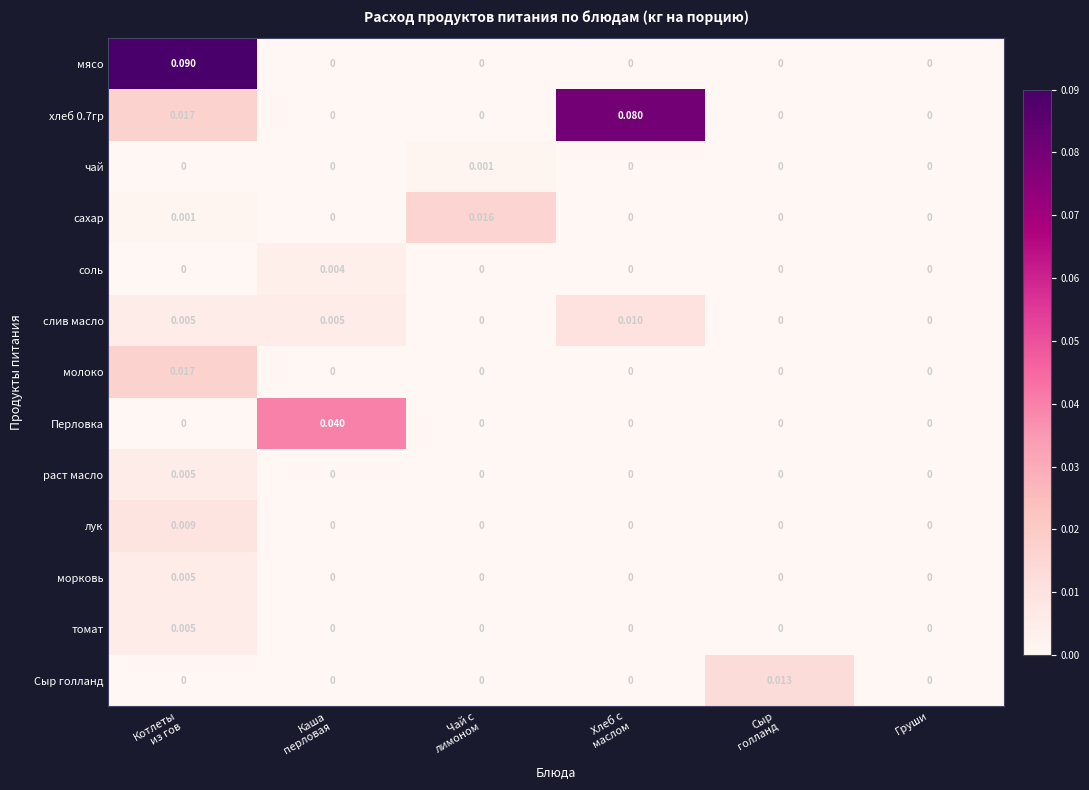

Which series has the widest spread of values?

мясо